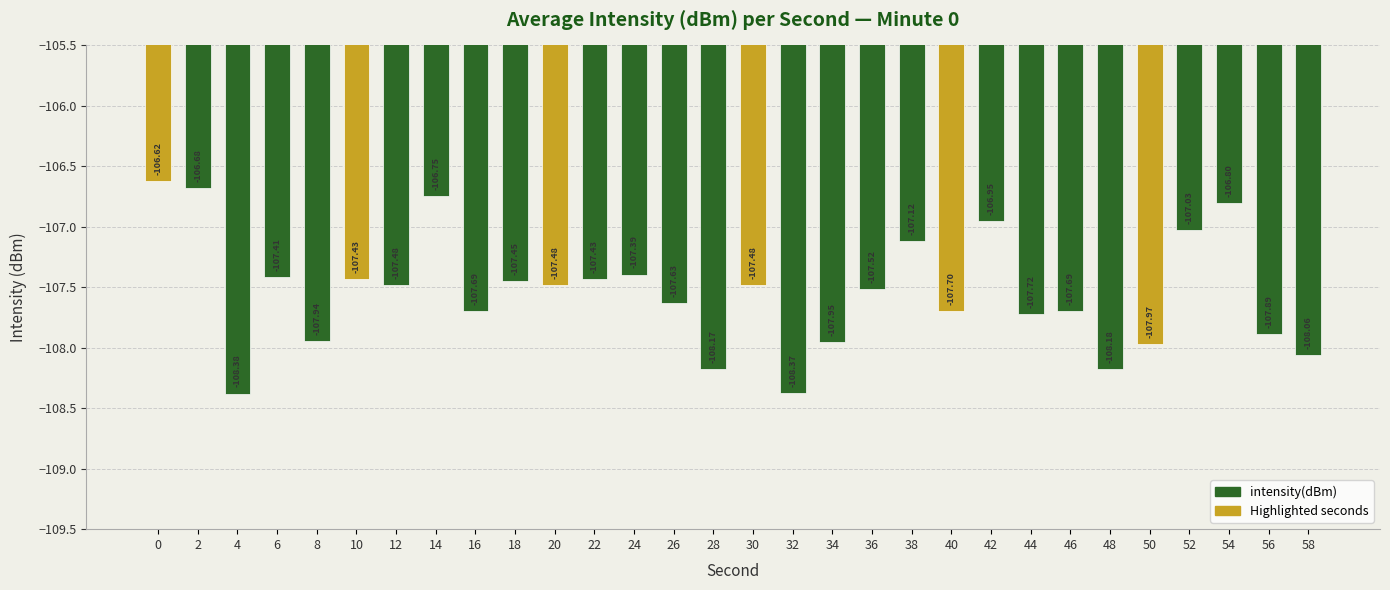

Which has a higher value, 20 or 32?

20